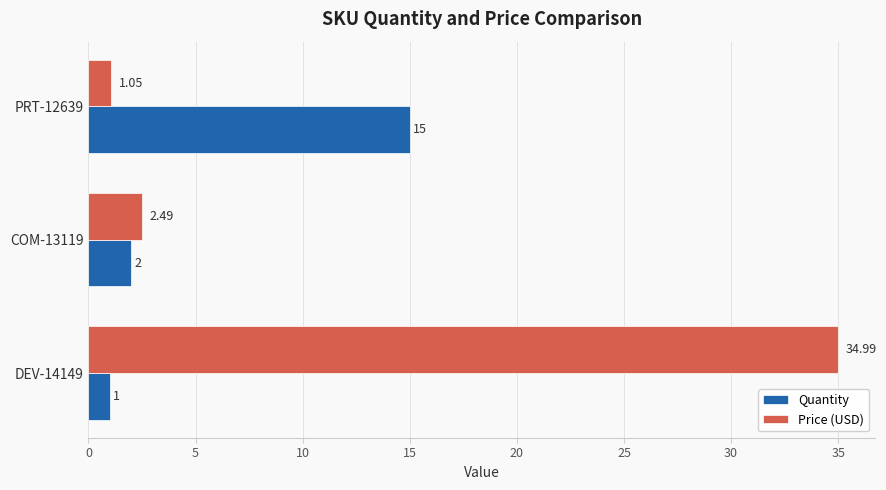

How many categories are shown in the chart?

3